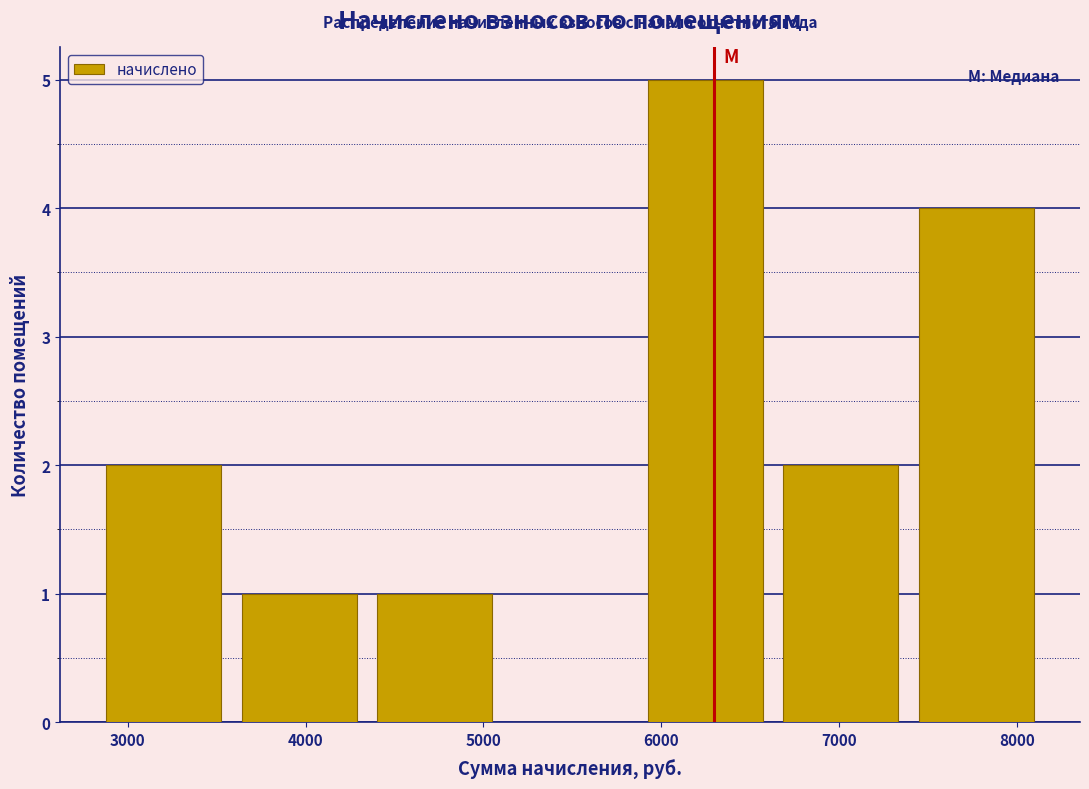

Reading left to right, list every bar in this chart as the range it spans on the x-axis followed by its height. Neither the bar edges nor the heights are printed on the chart, so give them approximately, as read against the axes.

2800 to 3600: 2
3600 to 4300: 1
4300 to 5100: 1
5100 to 5900: 0
5900 to 6600: 5
6600 to 7400: 2
7400 to 8200: 4